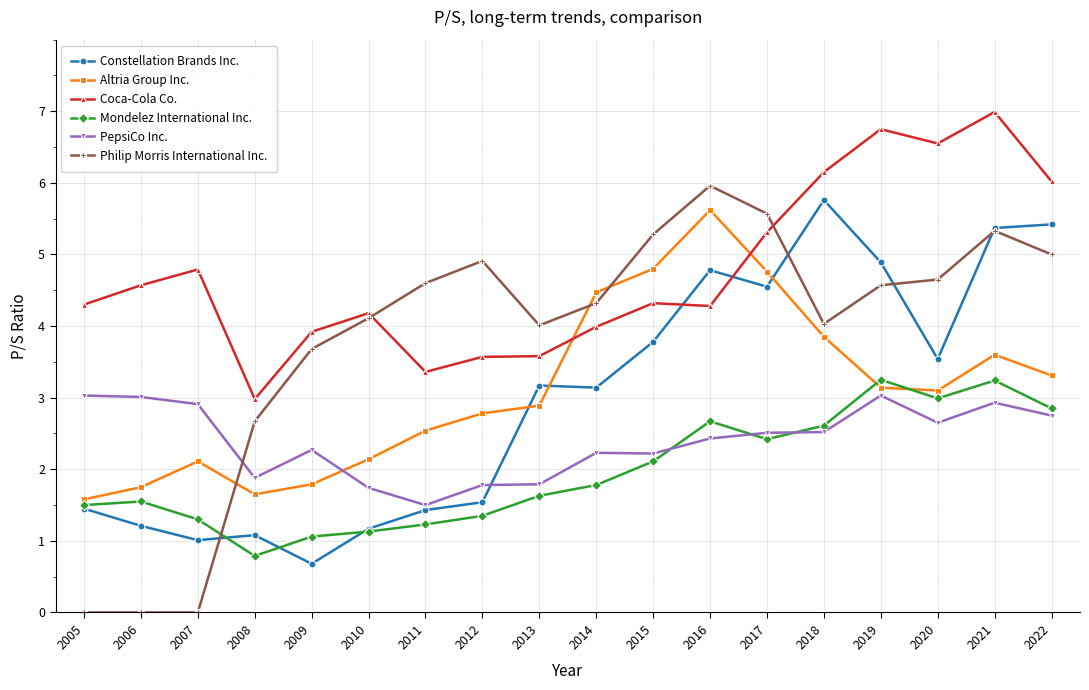

What is the difference between the Mondelez International Inc. values at 2010 and 2016?

1.5